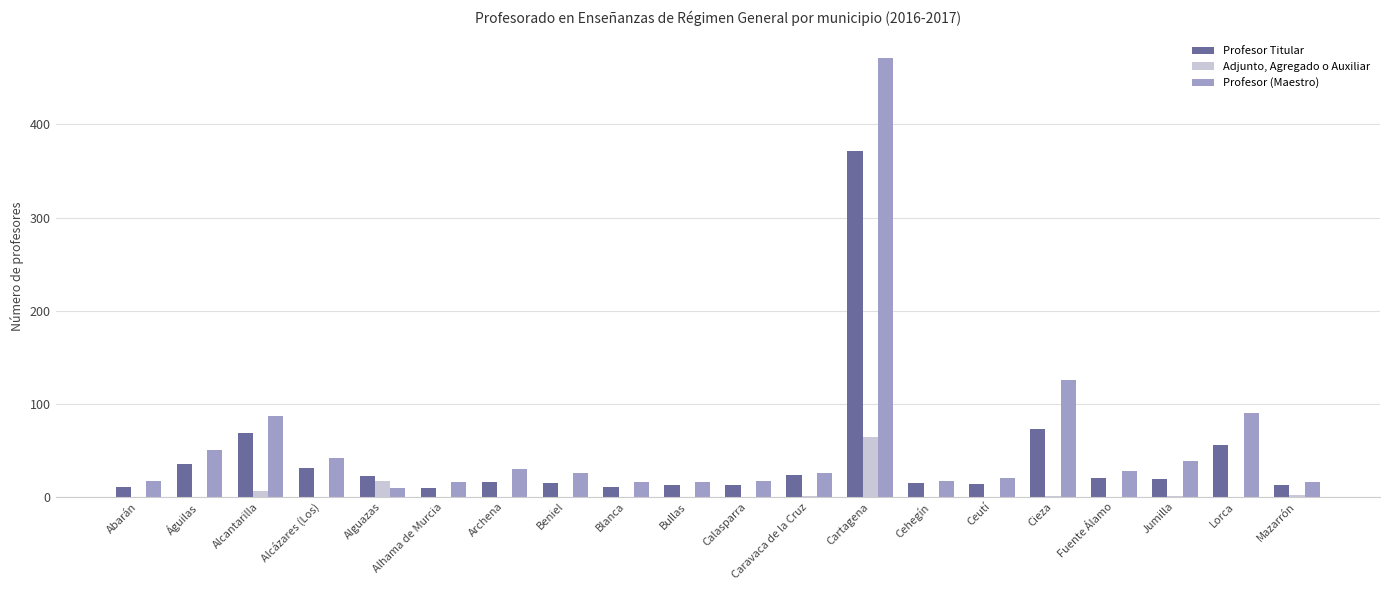

Which series changed the most between Alcantarilla and Cartagena?

Profesor (Maestro)